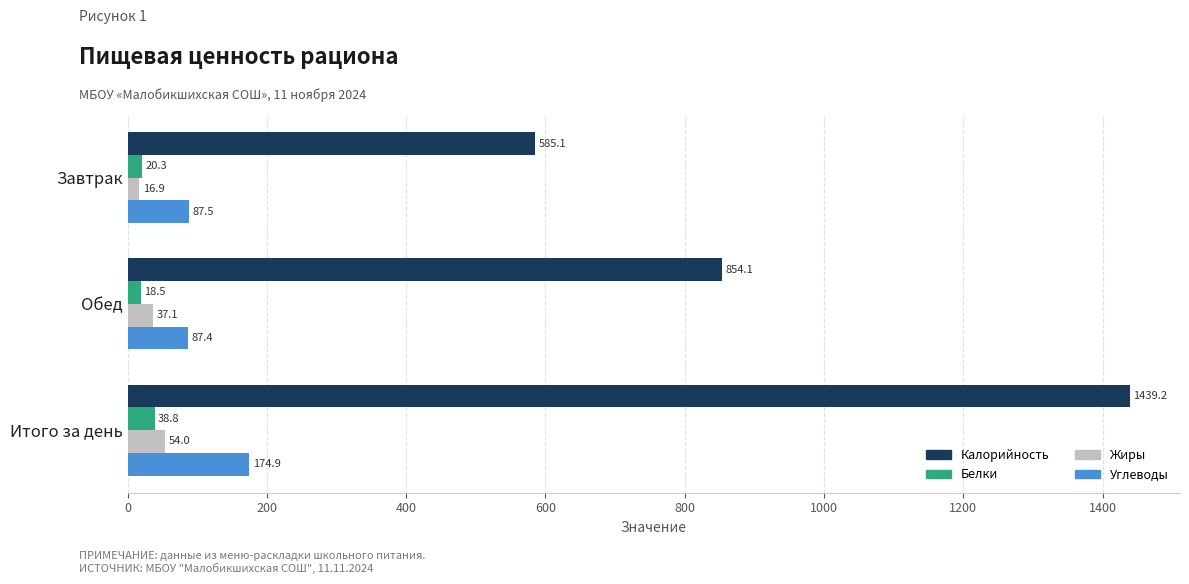

How many values in the Калорийность series are below 854?

1